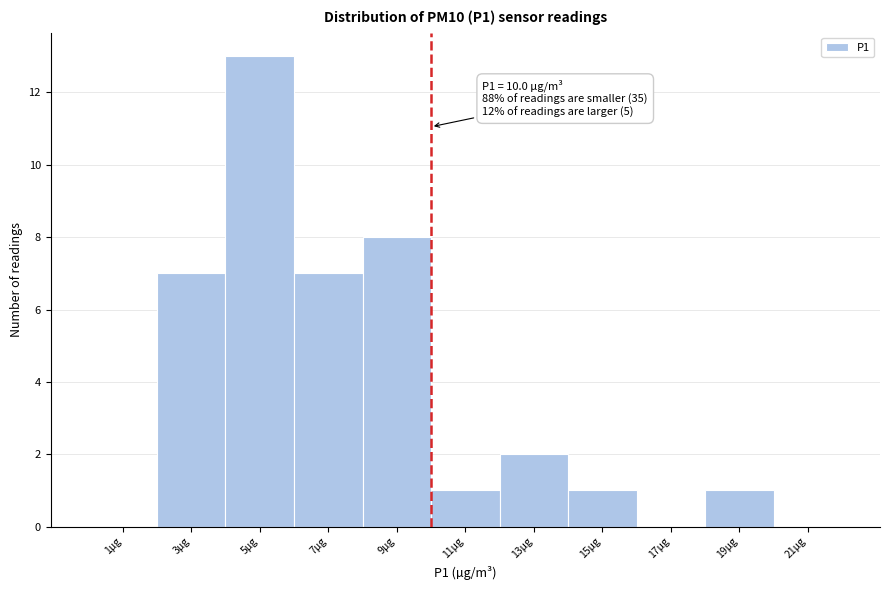

Over which range of the x-axis is the bar tallest?

4 to 6